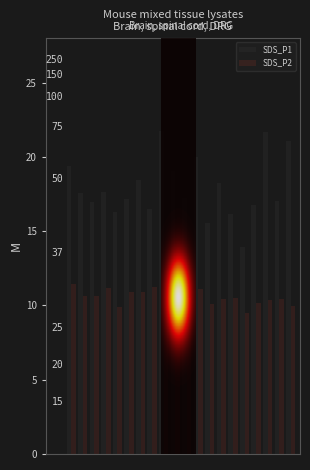

Rank the series by their maximum value, from highest to lowest.

SDS_P1, SDS_P2